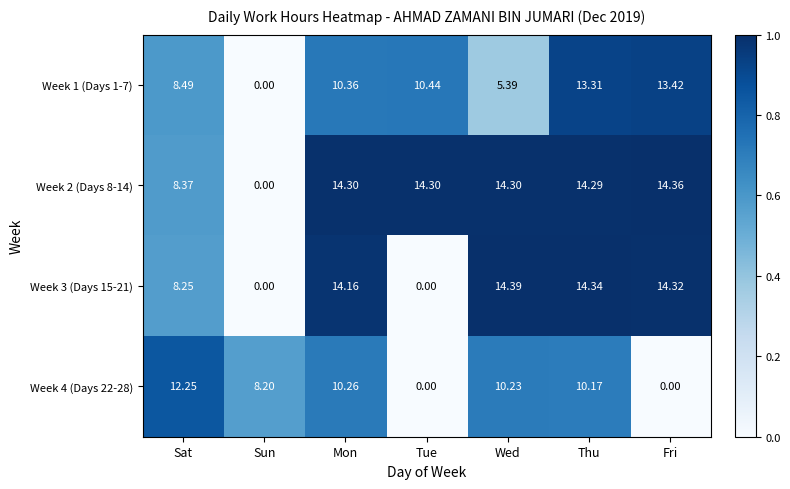

Which category has the highest value across all series?

Wed